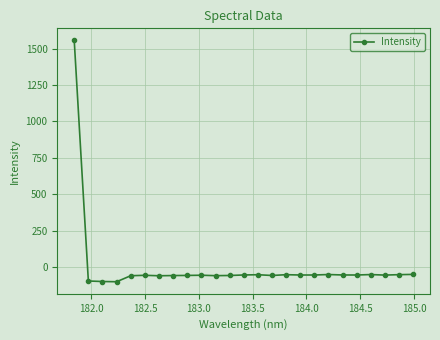

What is the value of the 14th point from the left?

-52.8